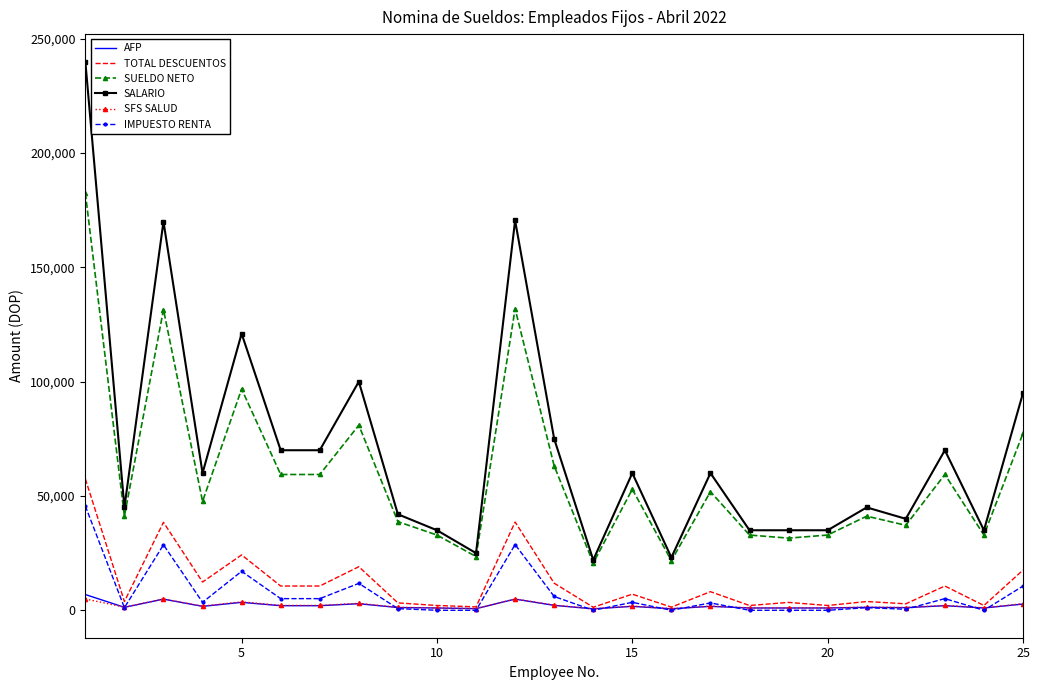

True or false: SFS SALUD and SUELDO NETO intersect in this chart.

False